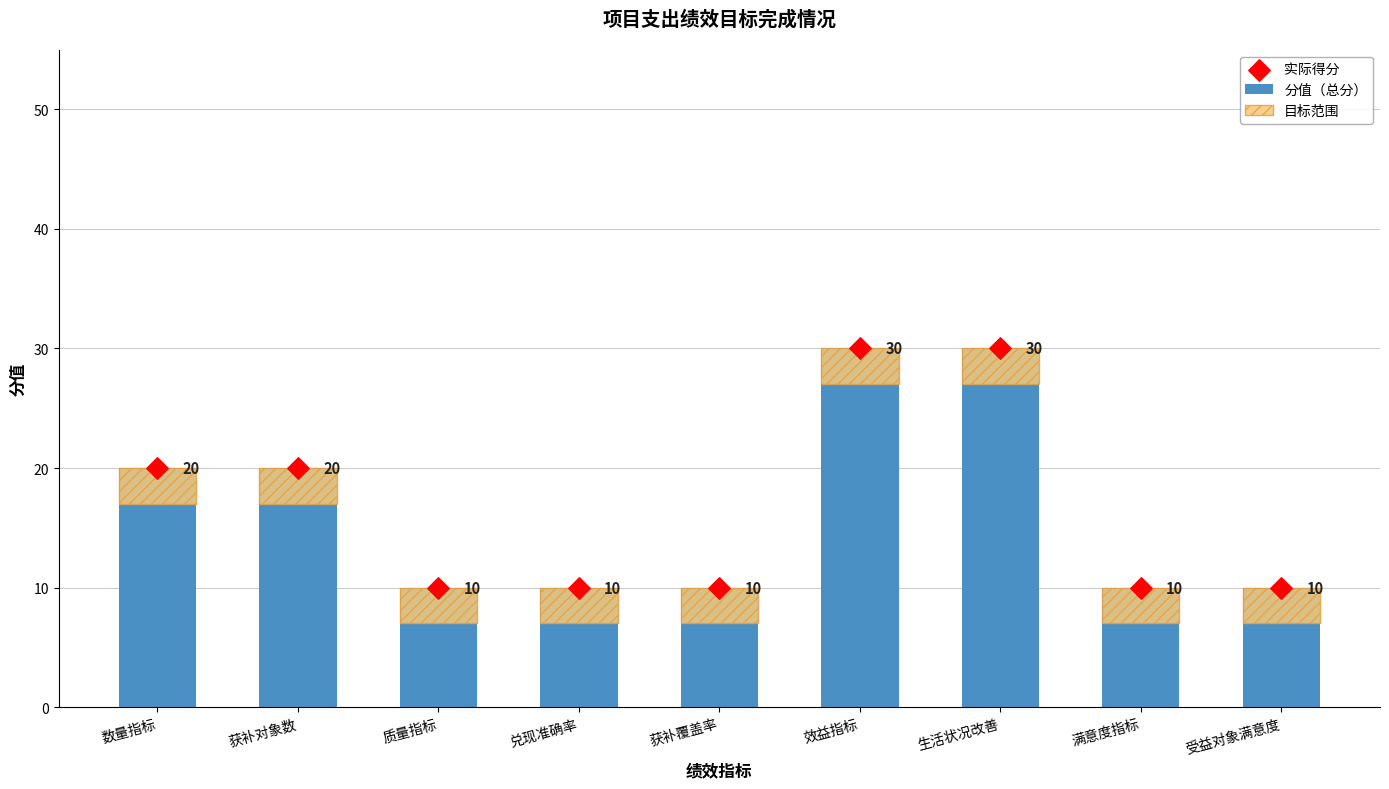

At which category is the sum across all series the highest?

效益指标